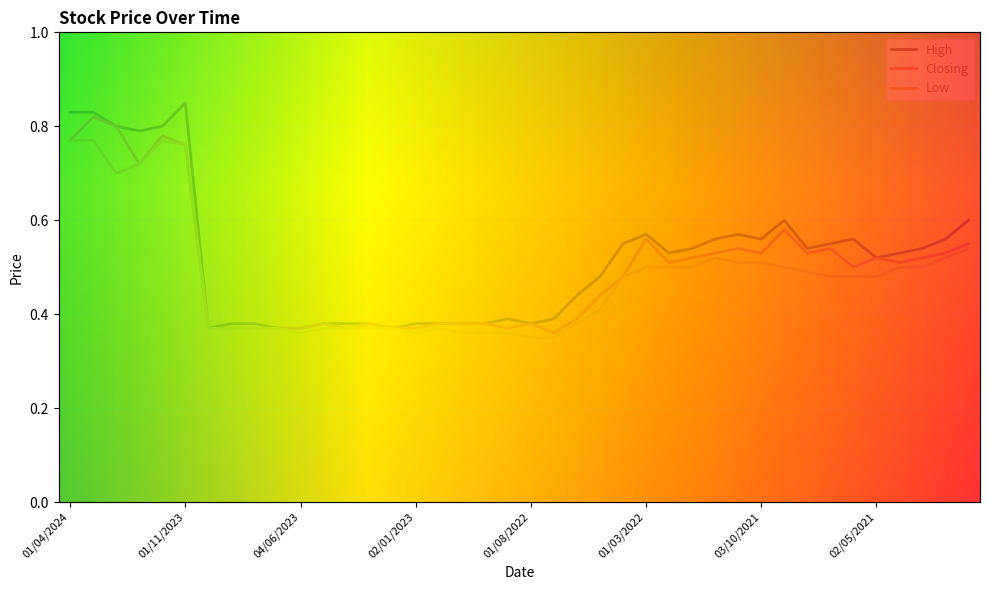

Reading left to right, list all the values displayed in this chart.

High: 01/04/2024=0.8	03/03/2024=0.8	01/02/2024=0.8	02/01/2024=0.8	03/12/2023=0.8	01/11/2023=0.8	01/10/2023=0.4	03/09/2023=0.4	01/08/2023=0.4	02/07/2023=0.4	04/06/2023=0.4	01/05/2023=0.4	02/04/2023=0.4	01/03/2023=0.4	01/02/2023=0.4	02/01/2023=0.4	01/12/2022=0.4	01/11/2022=0.4	02/10/2022=0.4	01/09/2022=0.4	01/08/2022=0.4	03/07/2022=0.4	01/06/2022=0.4	08/05/2022=0.5	03/04/2022=0.6	01/03/2022=0.6	01/02/2022=0.5	02/01/2022=0.5	01/12/2021=0.6	01/11/2021=0.6	03/10/2021=0.6	01/09/2021=0.6	01/08/2021=0.5	01/07/2021=0.6	01/06/2021=0.6	02/05/2021=0.5	01/04/2021=0.5	01/03/2021=0.5	01/02/2021=0.6	03/01/2021=0.6
Closing: 01/04/2024=0.8	03/03/2024=0.8	01/02/2024=0.8	02/01/2024=0.7	03/12/2023=0.8	01/11/2023=0.8	01/10/2023=0.4	03/09/2023=0.4	01/08/2023=0.4	02/07/2023=0.4	04/06/2023=0.4	01/05/2023=0.4	02/04/2023=0.4	01/03/2023=0.4	01/02/2023=0.4	02/01/2023=0.4	01/12/2022=0.4	01/11/2022=0.4	02/10/2022=0.4	01/09/2022=0.4	01/08/2022=0.4	03/07/2022=0.4	01/06/2022=0.4	08/05/2022=0.4	03/04/2022=0.5	01/03/2022=0.6	01/02/2022=0.5	02/01/2022=0.5	01/12/2021=0.5	01/11/2021=0.5	03/10/2021=0.5	01/09/2021=0.6	01/08/2021=0.5	01/07/2021=0.5	01/06/2021=0.5	02/05/2021=0.5	01/04/2021=0.5	01/03/2021=0.5	01/02/2021=0.5	03/01/2021=0.6
Low: 01/04/2024=0.8	03/03/2024=0.8	01/02/2024=0.7	02/01/2024=0.7	03/12/2023=0.8	01/11/2023=0.8	01/10/2023=0.4	03/09/2023=0.4	01/08/2023=0.4	02/07/2023=0.4	04/06/2023=0.4	01/05/2023=0.4	02/04/2023=0.4	01/03/2023=0.4	01/02/2023=0.4	02/01/2023=0.4	01/12/2022=0.4	01/11/2022=0.4	02/10/2022=0.4	01/09/2022=0.4	01/08/2022=0.3	03/07/2022=0.3	01/06/2022=0.4	08/05/2022=0.4	03/04/2022=0.5	01/03/2022=0.5	01/02/2022=0.5	02/01/2022=0.5	01/12/2021=0.5	01/11/2021=0.5	03/10/2021=0.5	01/09/2021=0.5	01/08/2021=0.5	01/07/2021=0.5	01/06/2021=0.5	02/05/2021=0.5	01/04/2021=0.5	01/03/2021=0.5	01/02/2021=0.5	03/01/2021=0.5